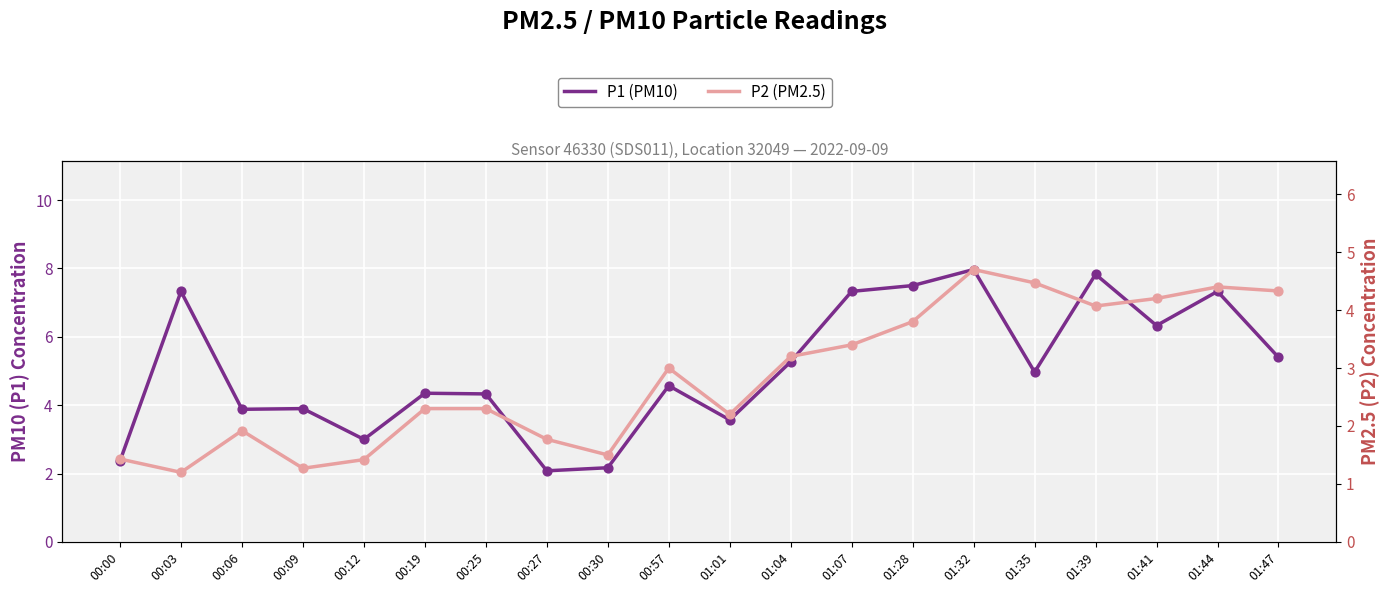

What are all the series names shown in the legend?

P1 (PM10), P2 (PM2.5)